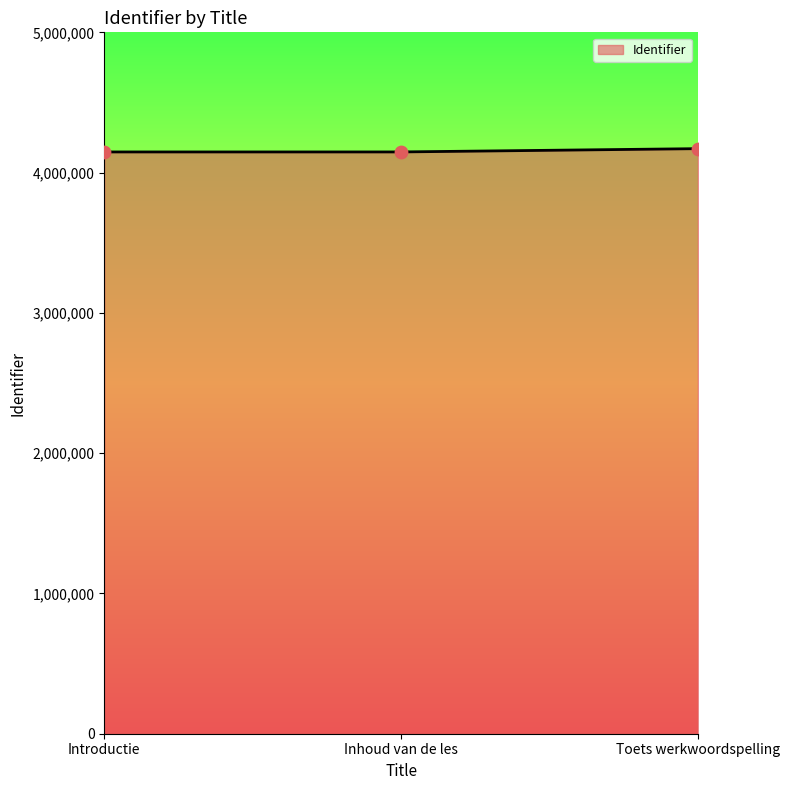

What is the change in value from Introductie to Inhoud van de les?

+62